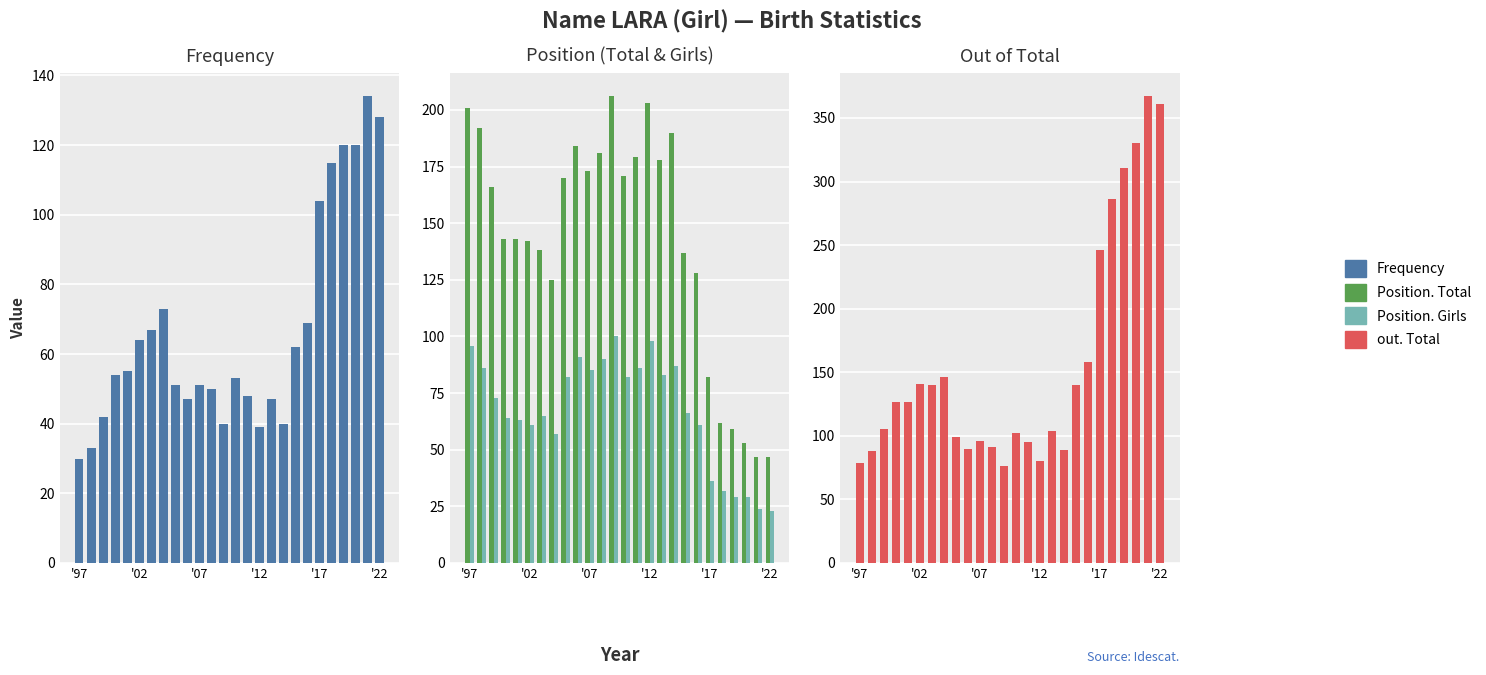

Reading left to right, extract all data points from this chart.

Frequency: 30	33	42	54	55	64	67	73	51	47	51	50	40	53	48	39	47	40	62	69	104	115	120	120	134	128
Position. Total: 201	192	166	143	143	142	138	125	170	184	173	181	206	171	179	203	178	190	137	128	82	62	59	53	47	47
Position. Girls: 96	86	73	64	63	61	65	57	82	91	85	90	100	82	86	98	83	87	66	61	36	32	29	29	24	23
out. Total: 79	88	105	127	127	141	140	146	99	90	96	91	76	102	95	80	104	89	140	158	246	286	311	330	367	361